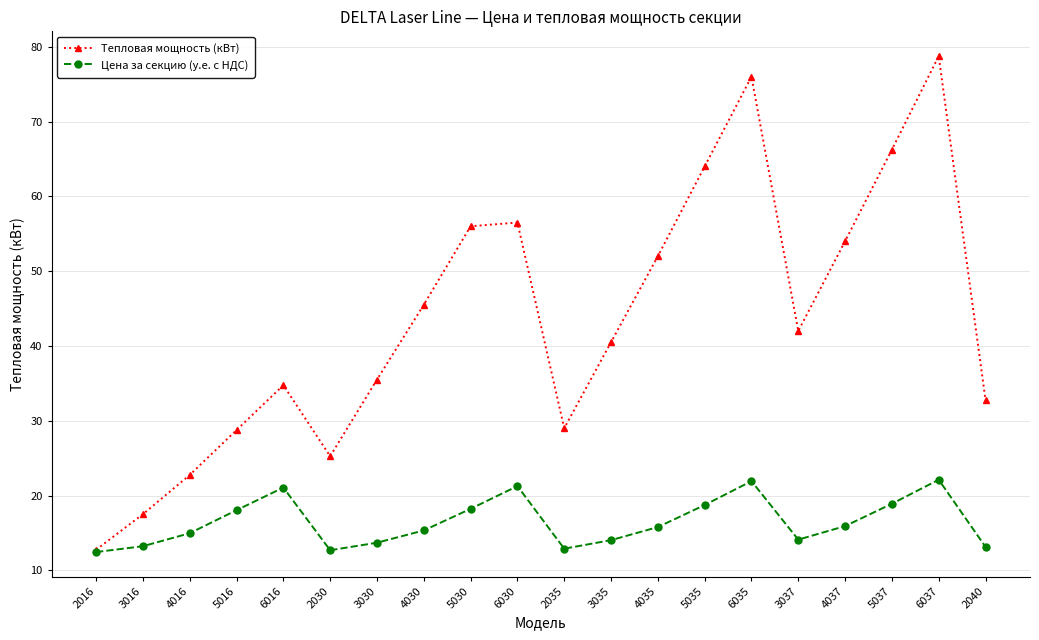

What is the difference between the maximum and minimum values in the Цена за секцию (у.е. с НДС) series?

9.7